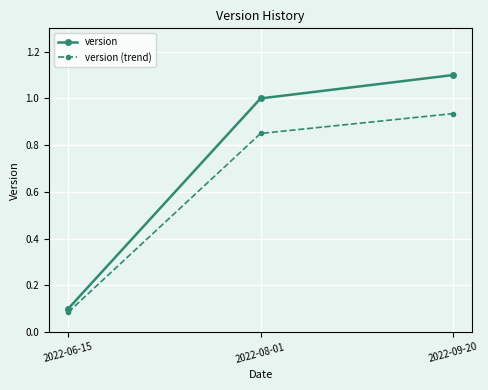

What is the label of the 2nd point from the right?

2022-08-01